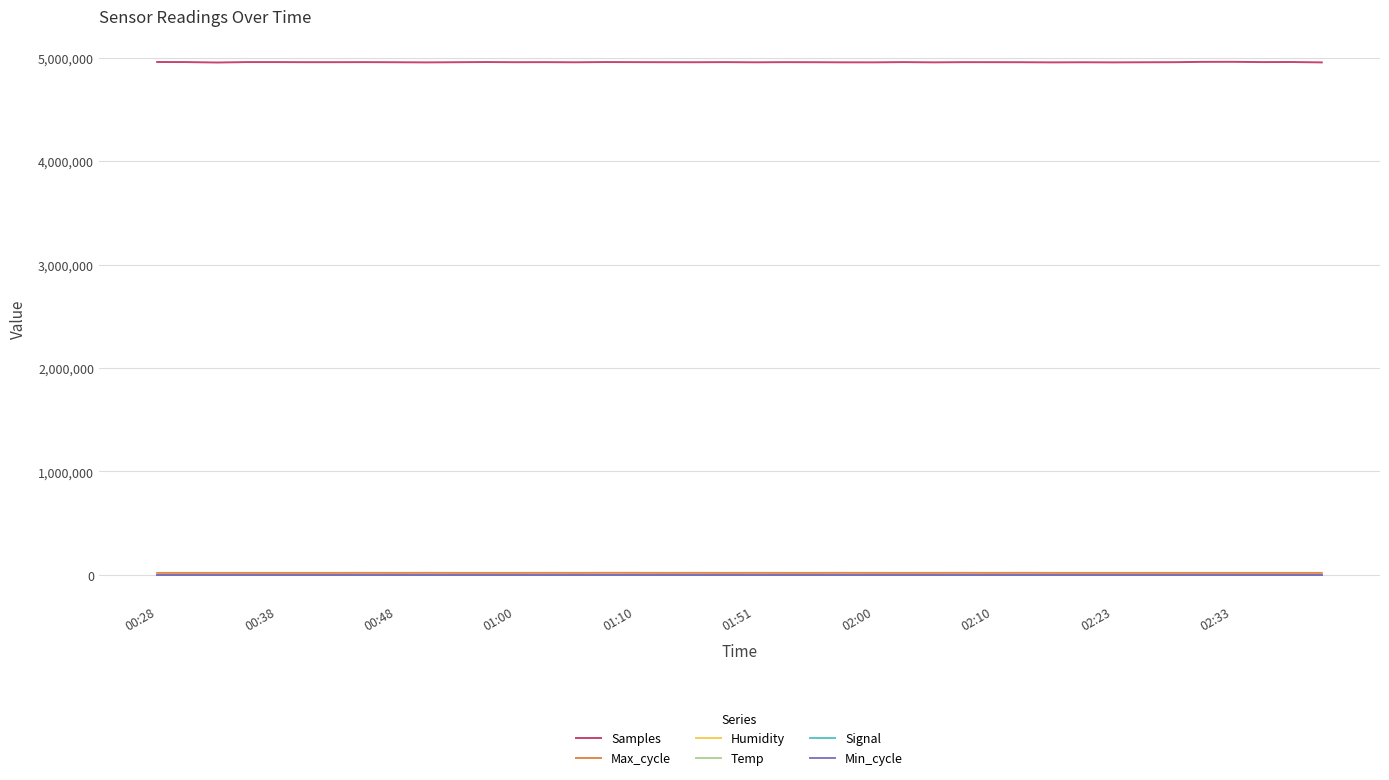

Which series has the widest spread of values?

Samples